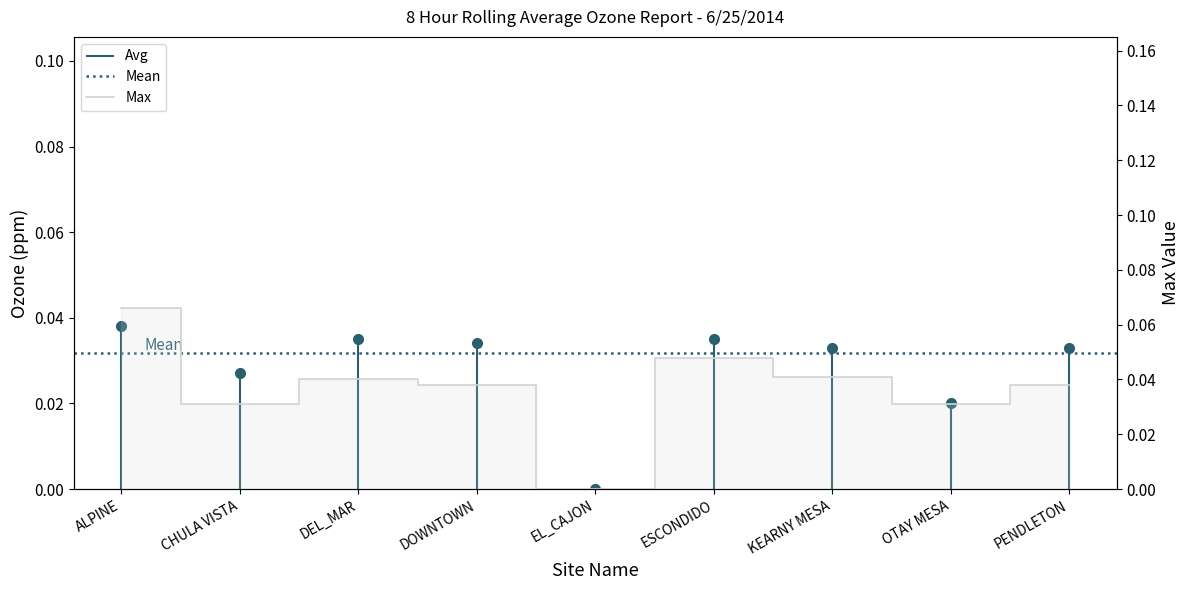

List the labels in order of value, largest first.

ALPINE, ESCONDIDO, KEARNY MESA, DEL_MAR, DOWNTOWN, PENDLETON, CHULA VISTA, OTAY MESA, EL_CAJON